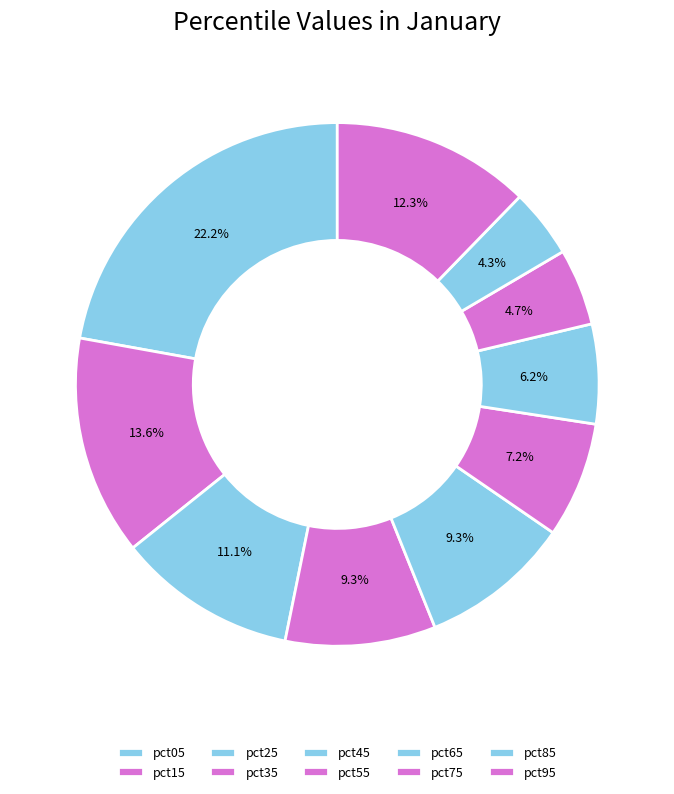

How many slices are in this pie chart?

10